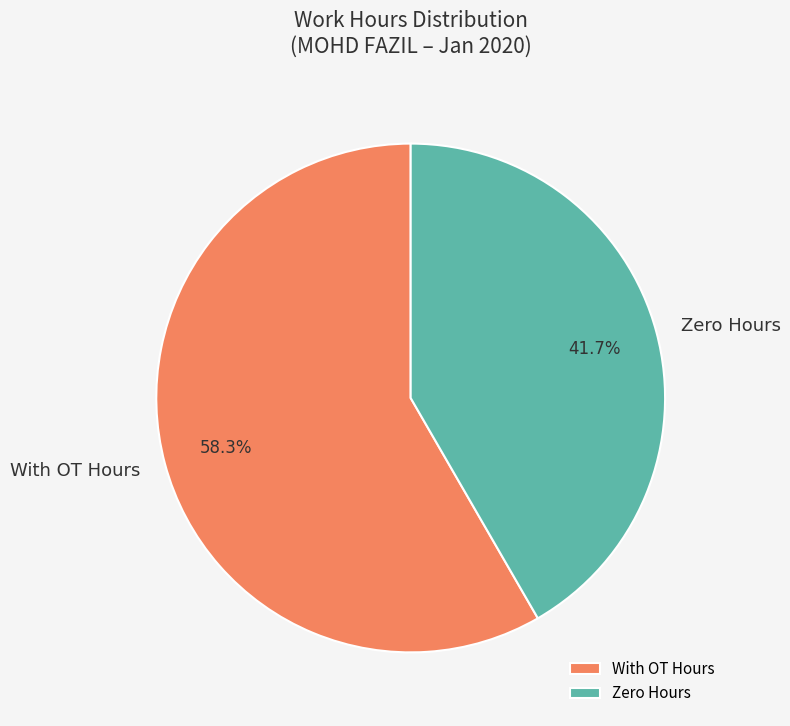

Is With OT Hours the majority of the pie?

Yes